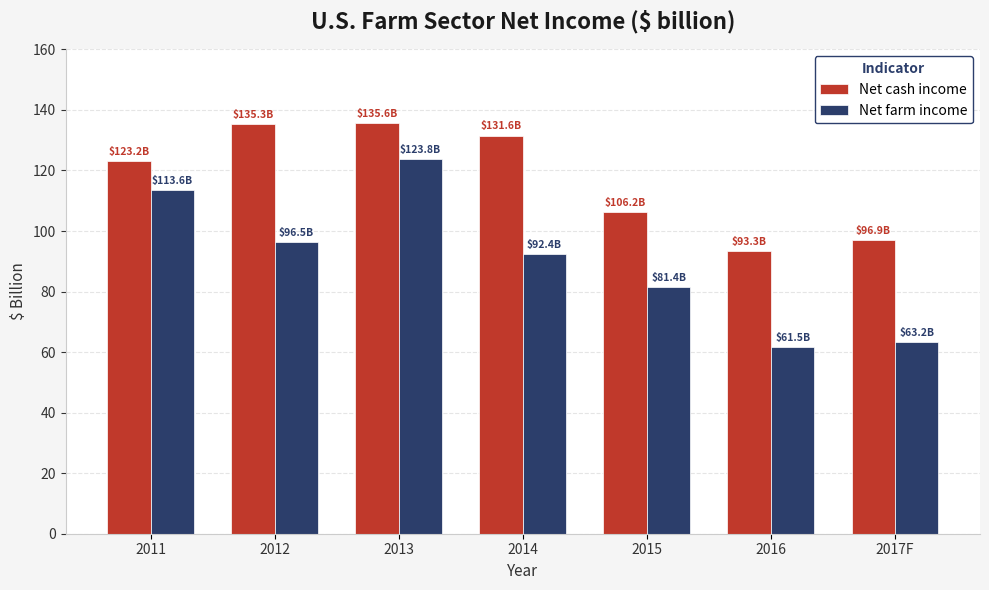

Are the bars horizontal?

No